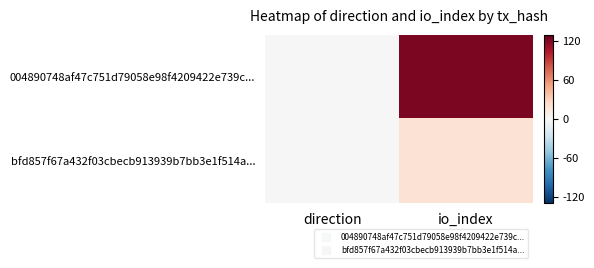

List the series in order of their overall mean, highest first.

004890748af47c751d79058e98f4209422e739c..., bfd857f67a432f03cbecb913939b7bb3e1f514a...